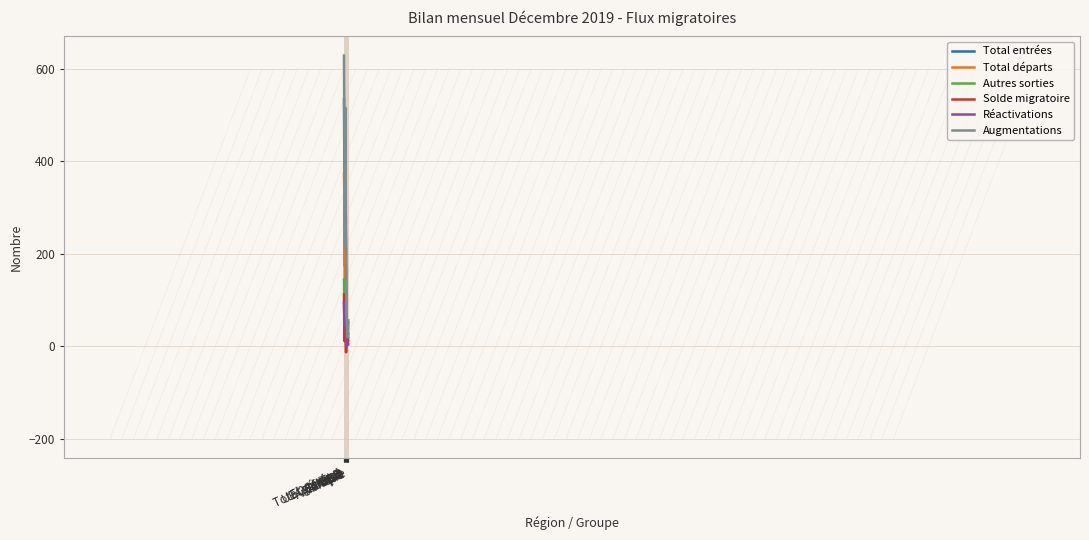

At how many categories does at least one series exceed 479?

2